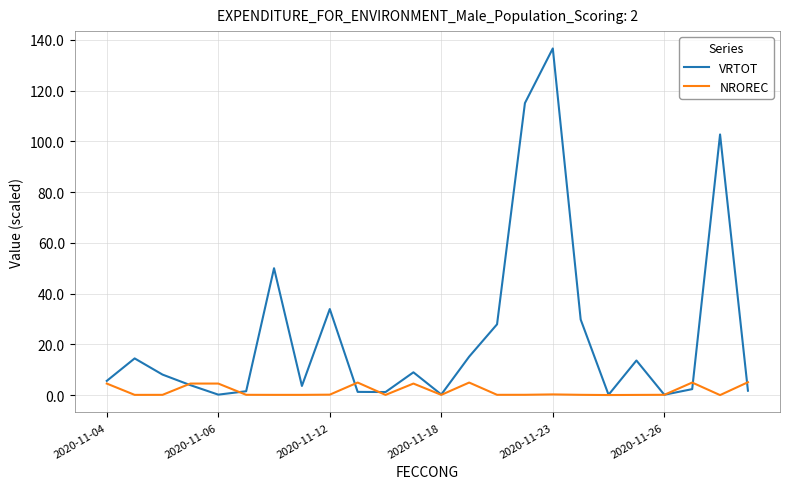

What is the highest value of the NROREC series?

5.1